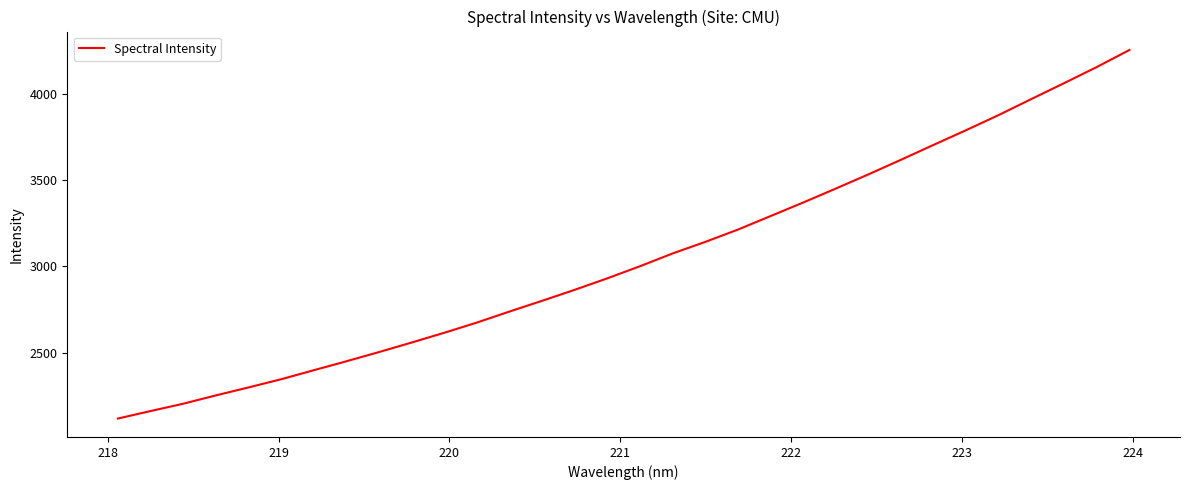

What is the minimum value shown in the chart?

2119.9